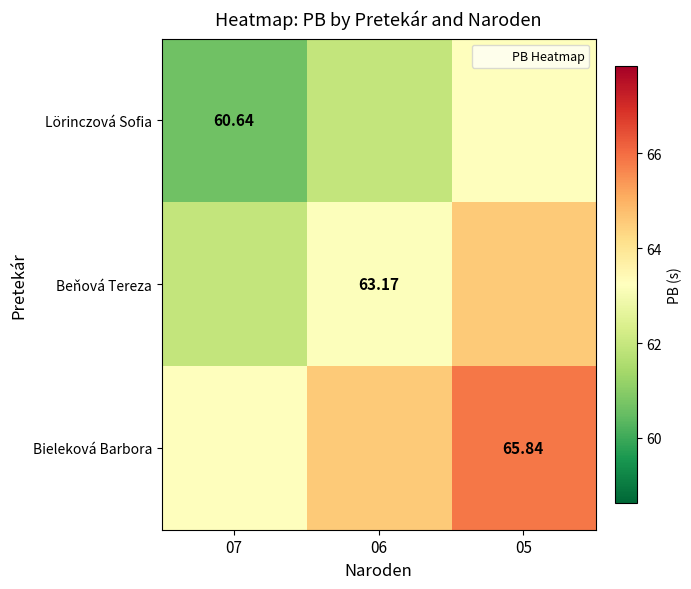

At how many categories does at least one series exceed 65?

1